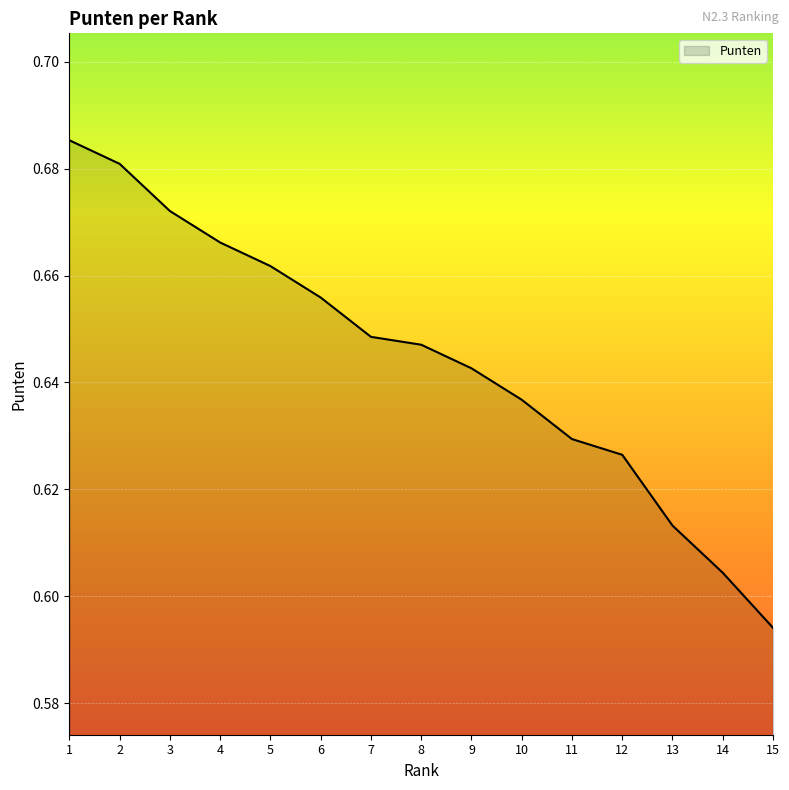

At which label is the value closest to 0?

15